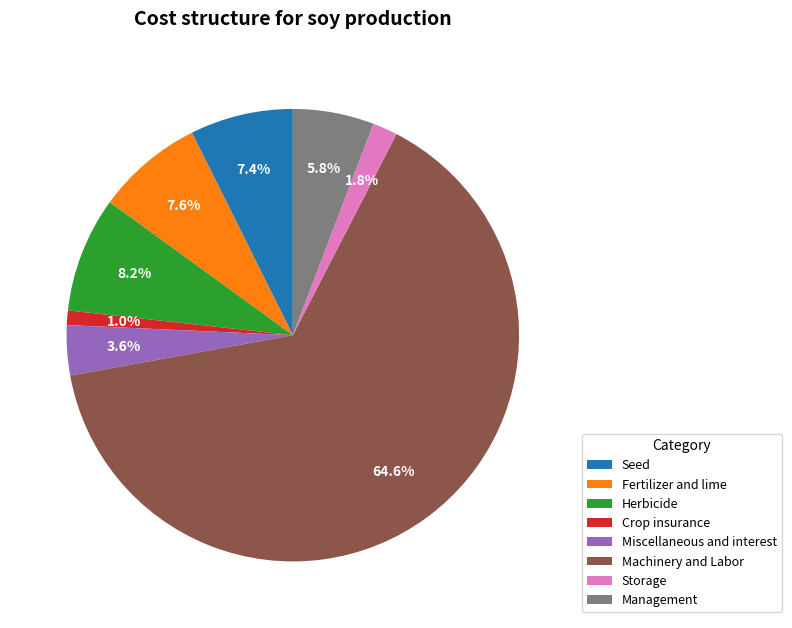

Combined, do Storage and Crop insurance account for over 50%?

No